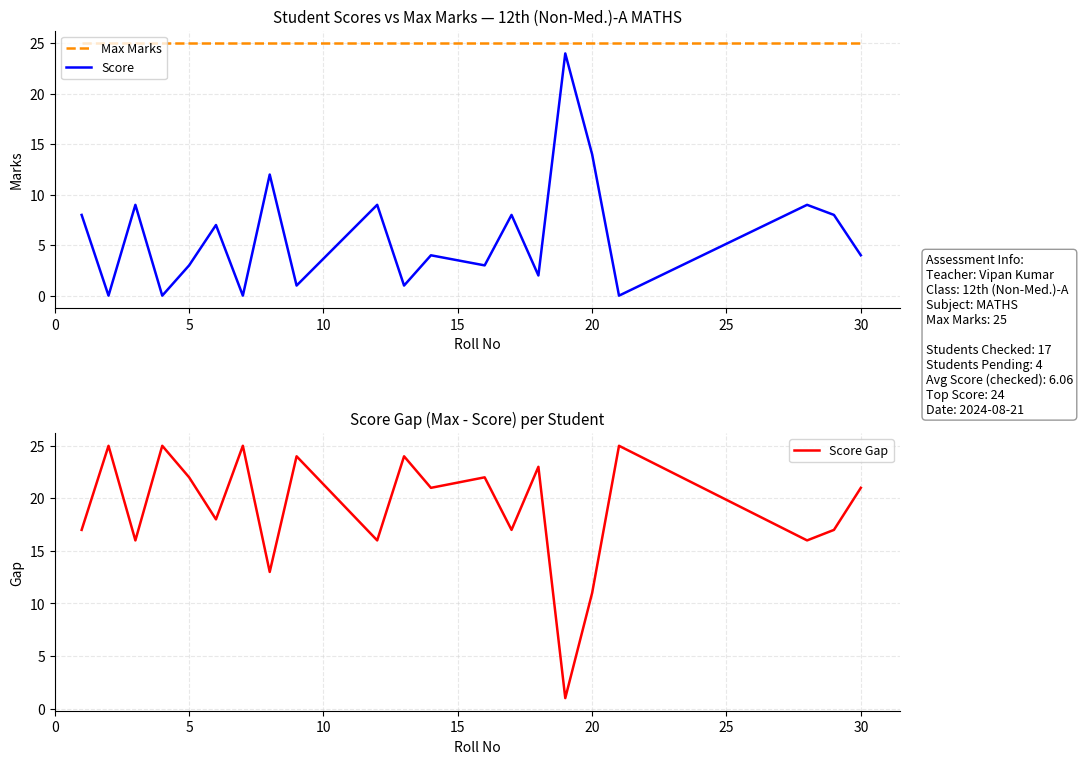

True or false: Score and Max Marks intersect in this chart.

False